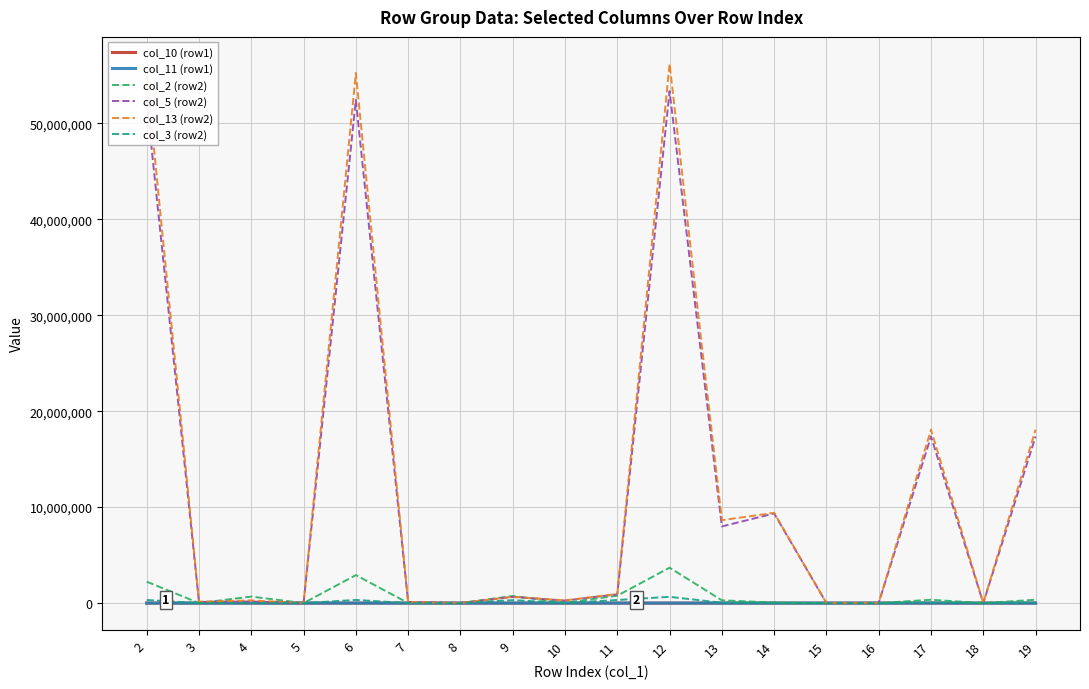

What is the greatest value displayed?

56184651.0